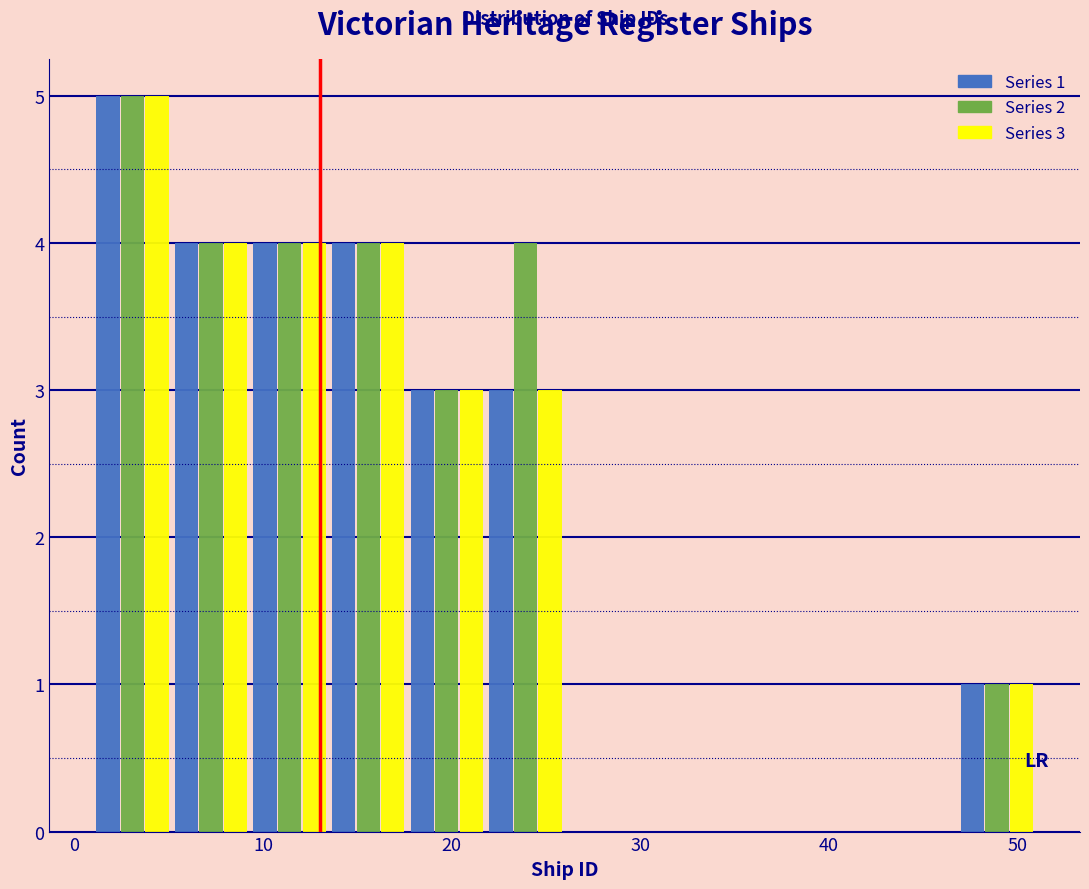

In the Series 3 series, which range on the x-axis has the tallest bar?

1 to 5